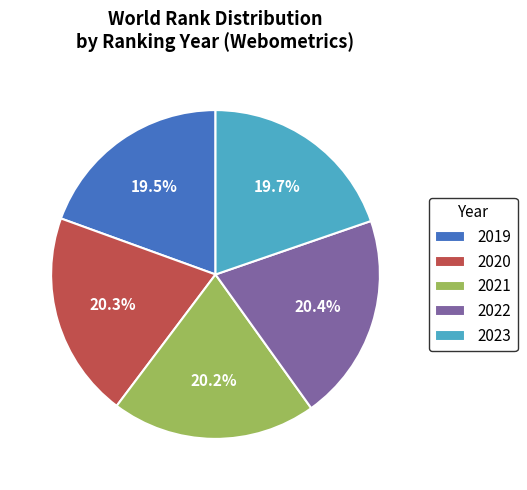

What is the ratio of the value at 2023 to the value at 2019?

1.0